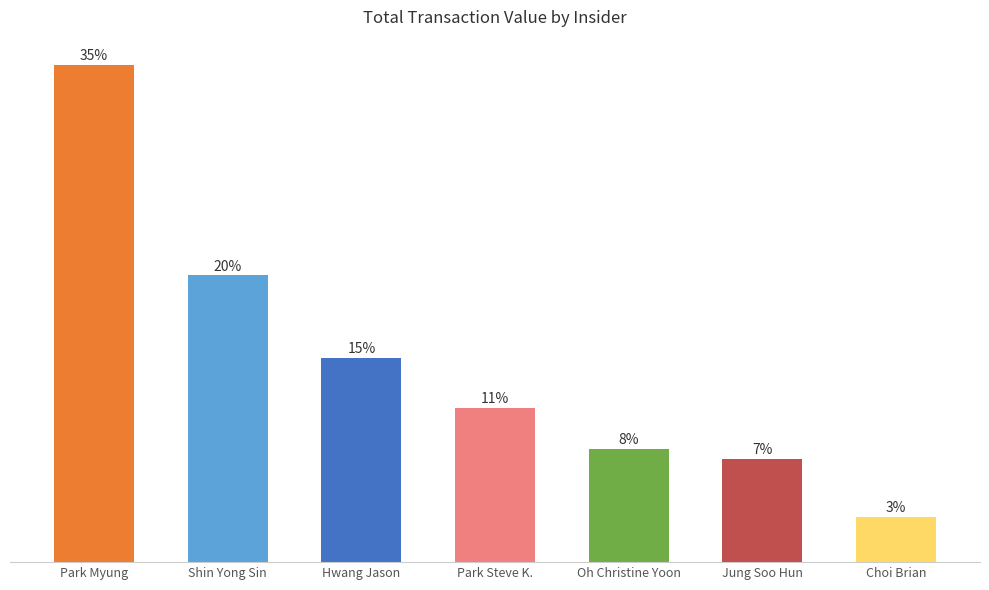

Reading right to left, what are all the values shown in this chart?

90744	210200	230036	313750	414059	582158	1010549